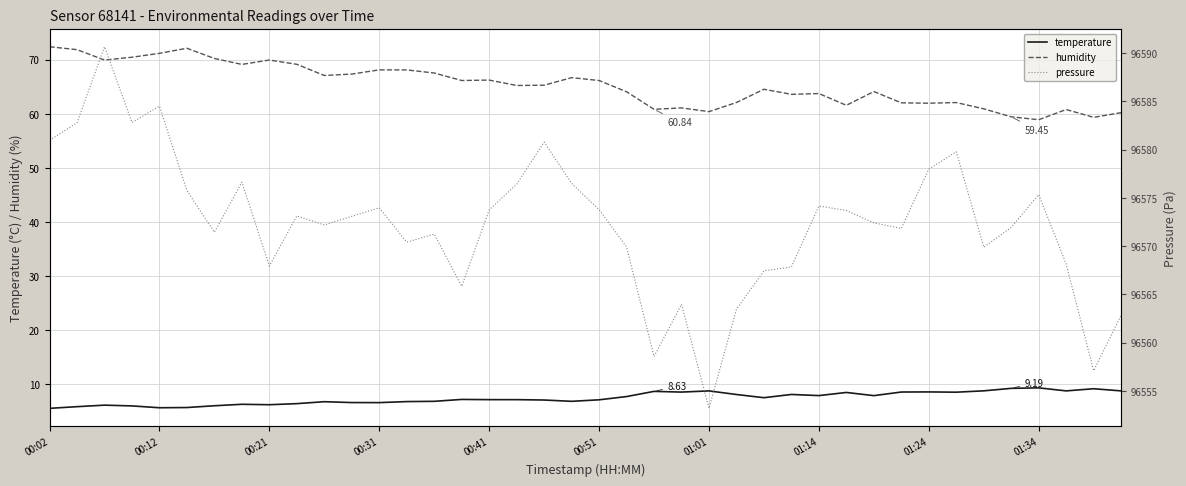

The humidity series shows 89.4 at 14. True or false?

False